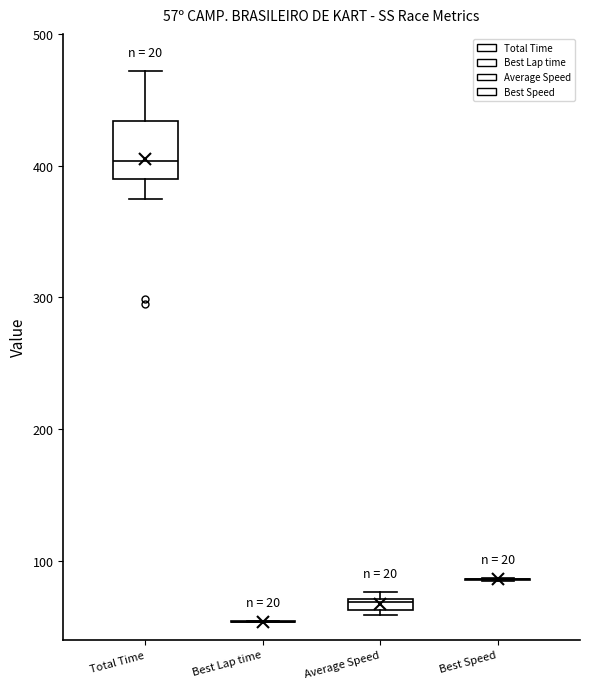

Which box is the tallest, from its lower edge to its upper edge?

Total Time